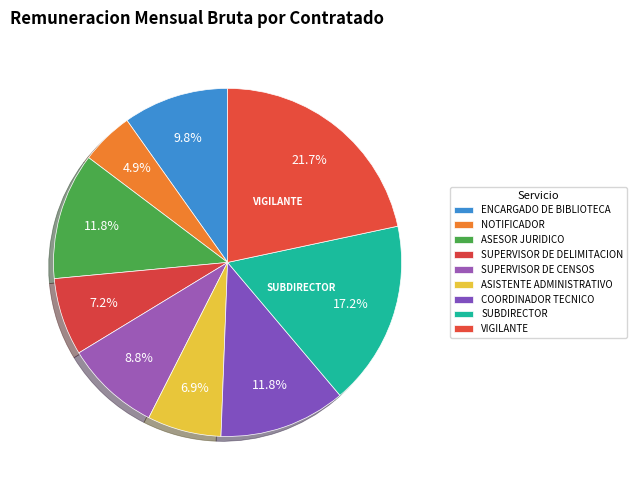

How many slices are in this pie chart?

9